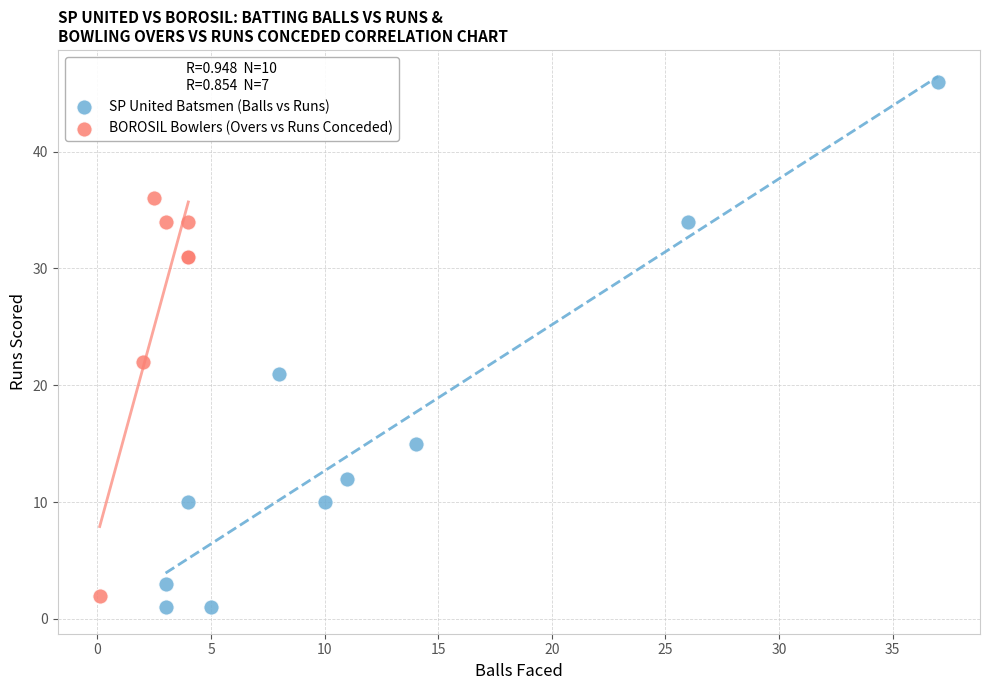

Which series has the largest Y range (max minus min)?

SP United Batsmen (Balls vs Runs)